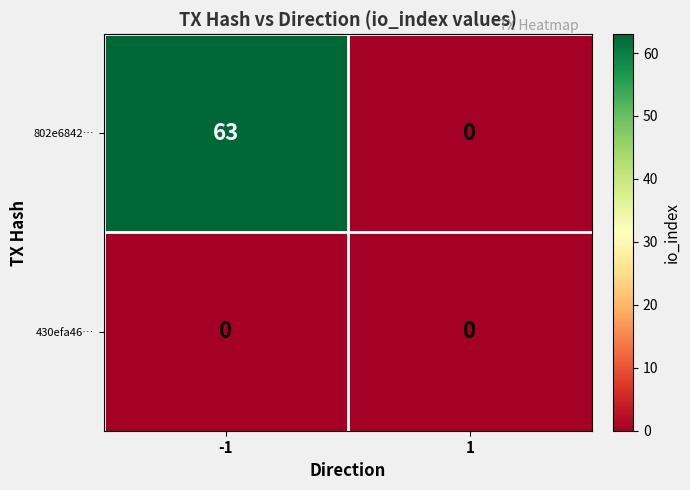

Rank the series by their maximum value, from lowest to highest.

430efa46…, 802e6842…